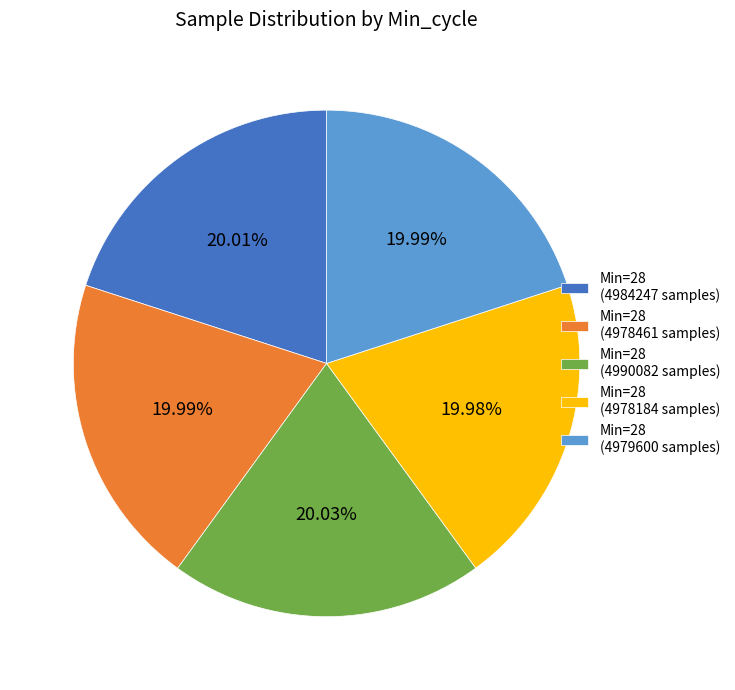

How many segments does this pie chart have?

5